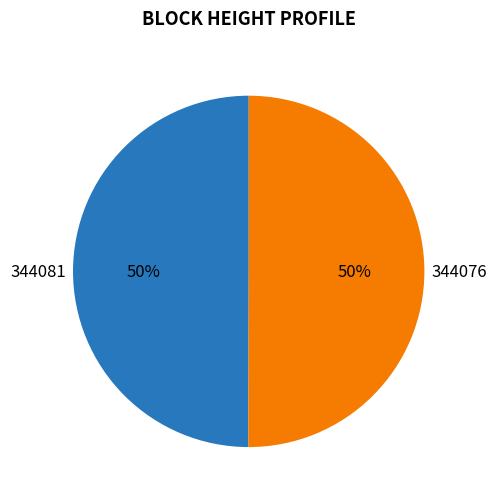

How many slices are in this pie chart?

2